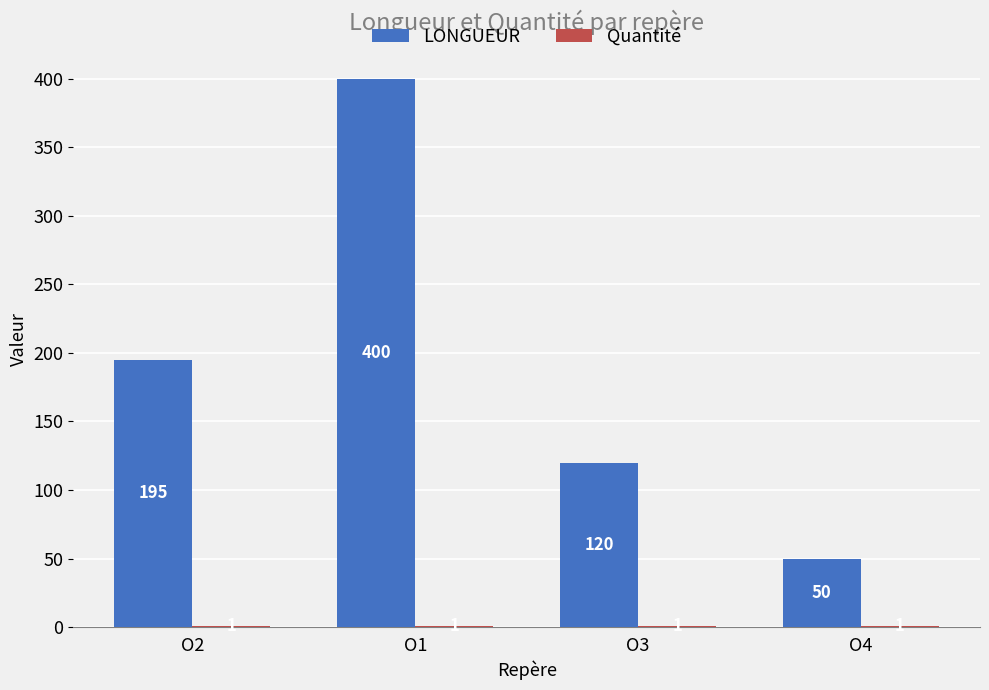

What is the sum of all LONGUEUR values?

765